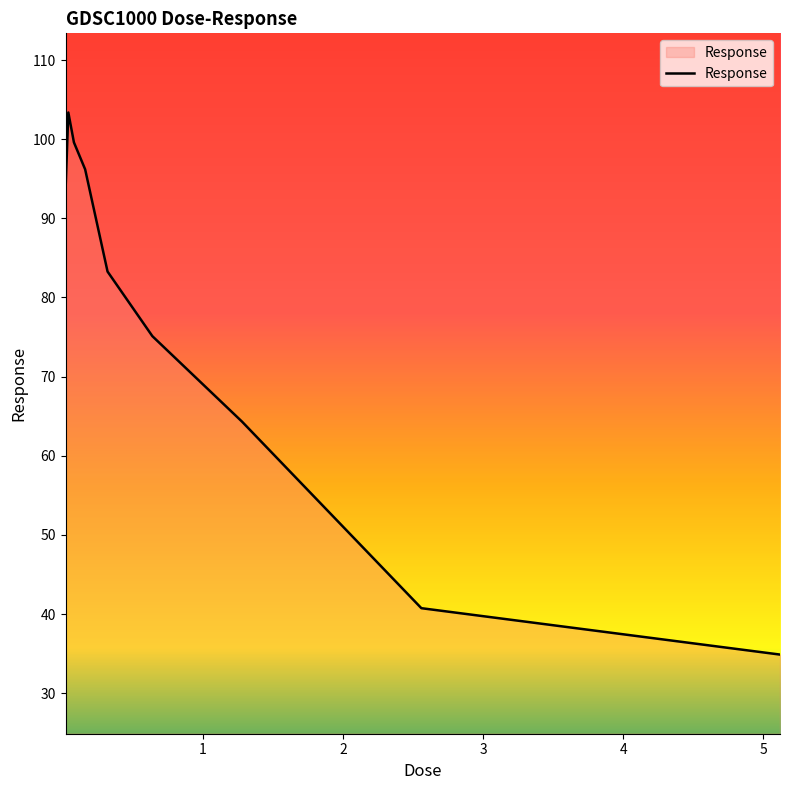

What is the difference between the maximum and minimum values?

68.5